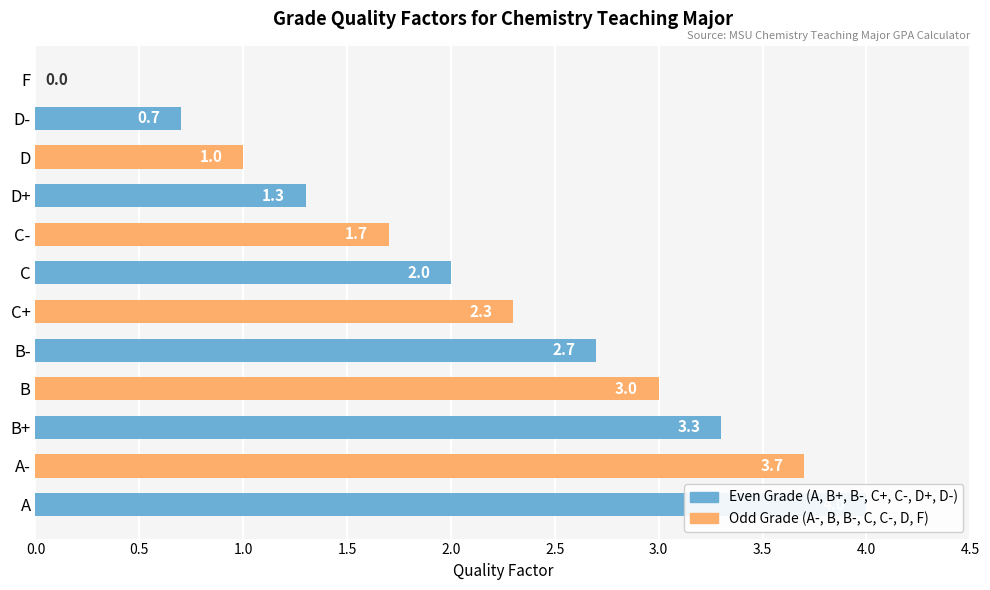

Which has a higher value, B or B+?

B+